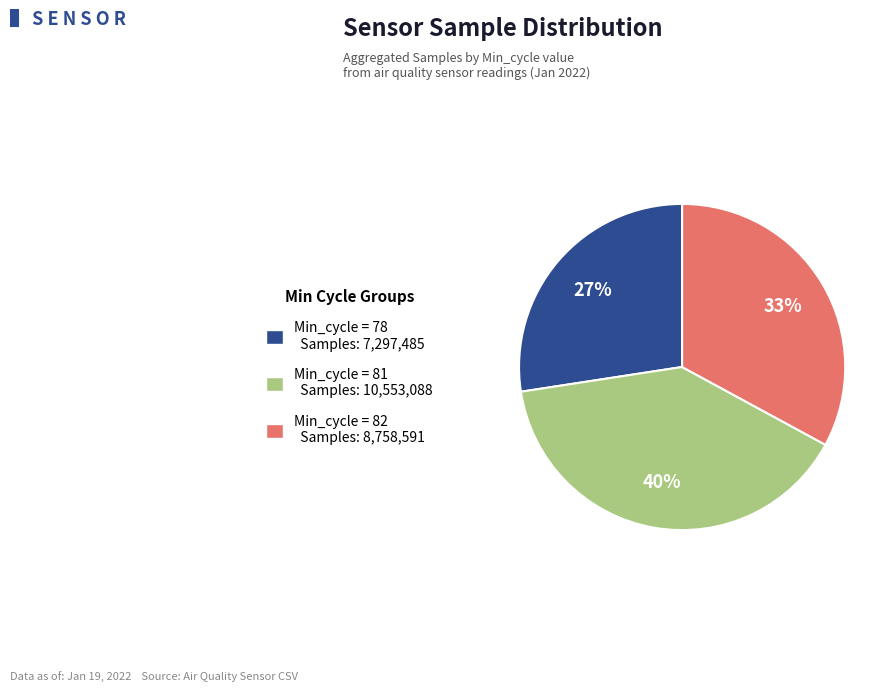

Between Min_cycle = 78 Samples: 7,297,485 and Min_cycle = 81 Samples: 10,553,088, which is larger?

Min_cycle = 81 Samples: 10,553,088